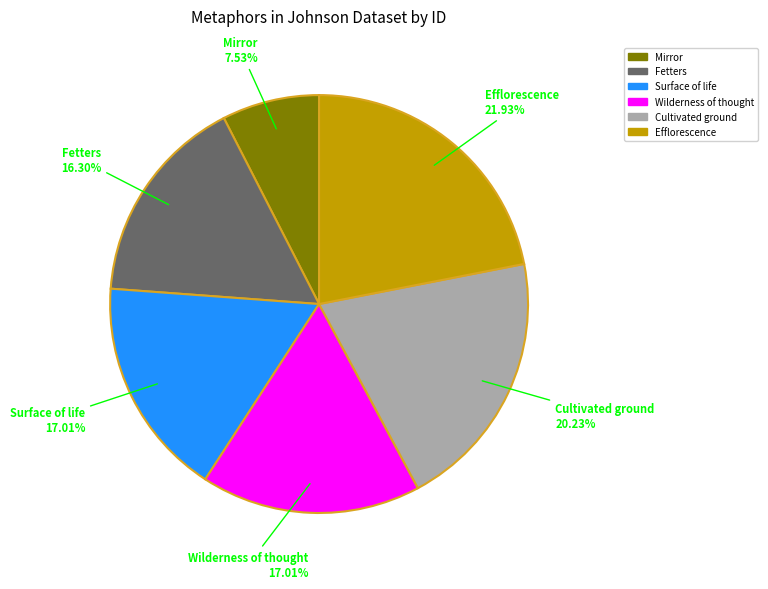

Do Fetters and Surface of life together represent more than half of the pie?

No